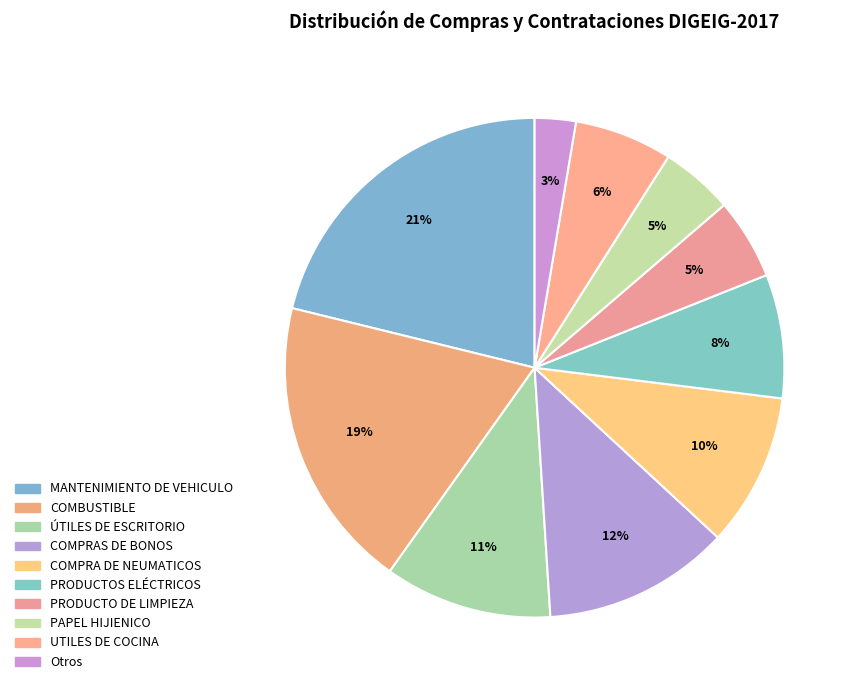

Which slice is the smallest?

Otros